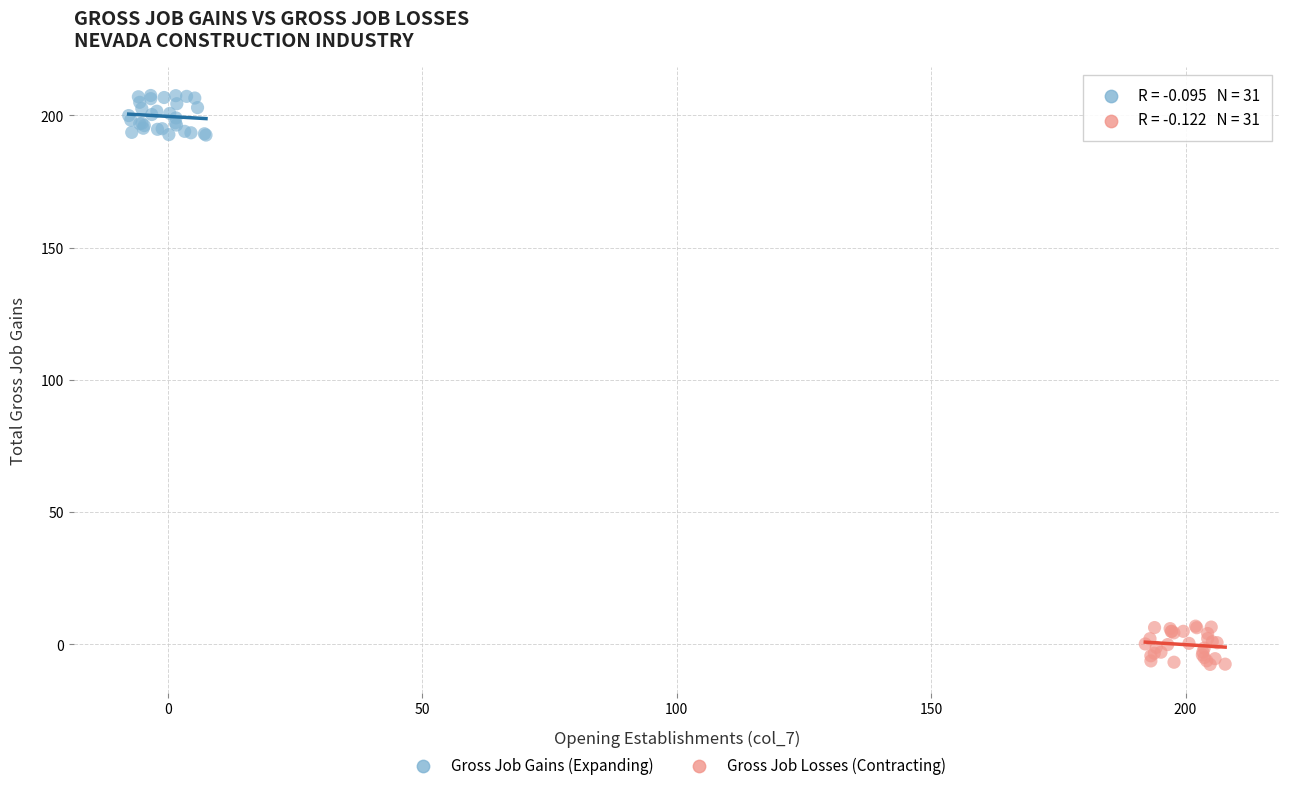

Which series contains the lowest Y value?

Gross Job Losses (Contracting)